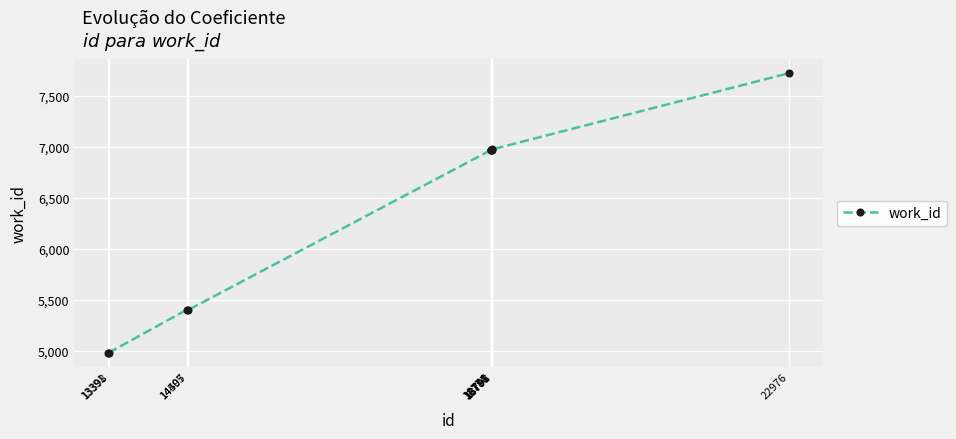

What is the ratio of the value at 13391 to the value at 18778?

0.7